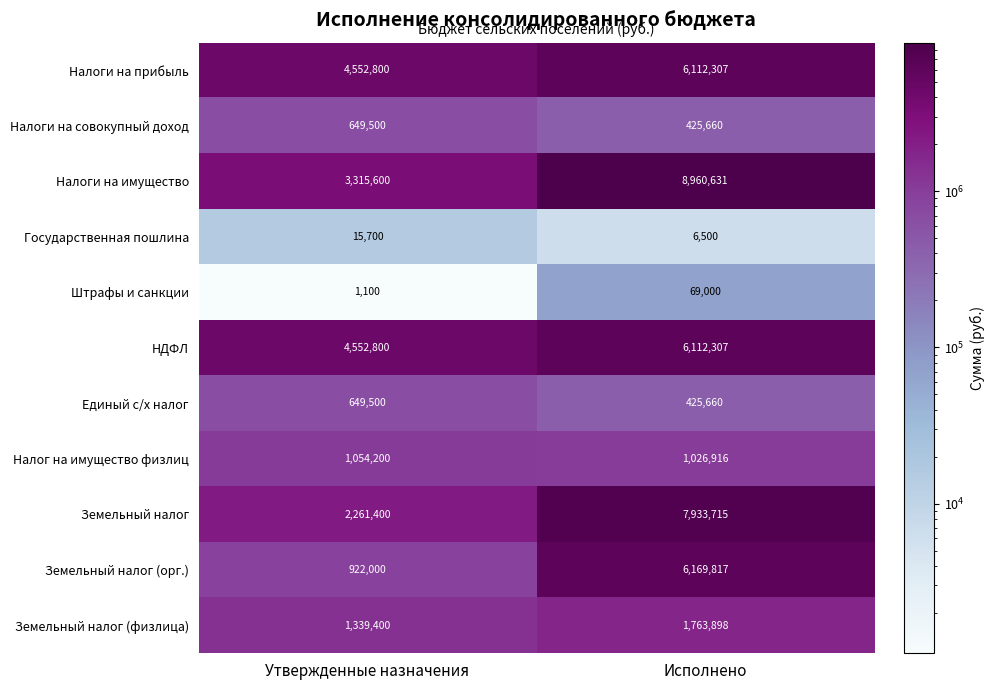

Read the Налог на имущество физлиц value at Исполнено.

1026916